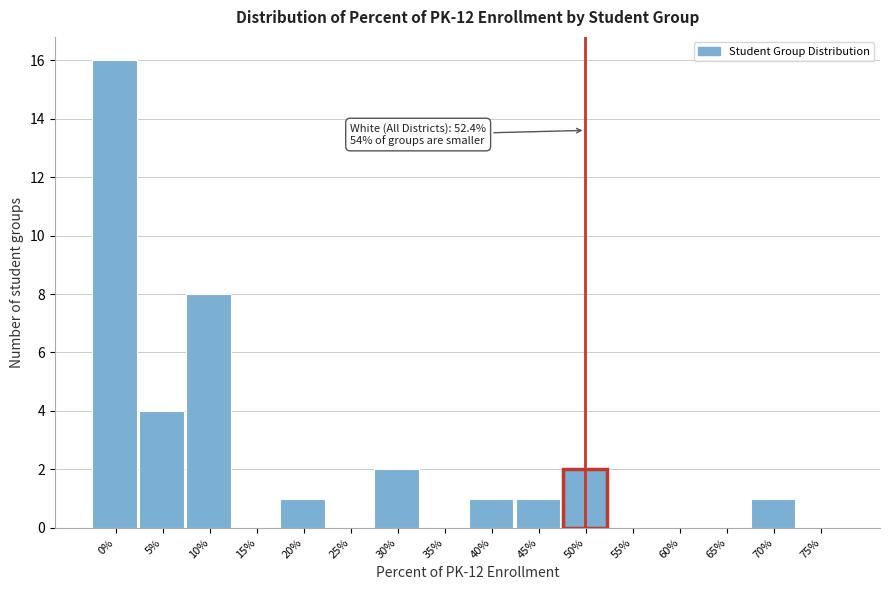

Reading left to right, list all the values displayed in this chart.

0%=16	5%=4	10%=8	15%=0	20%=1	25%=0	30%=2	35%=0	40%=1	45%=1	50%=2	55%=0	60%=0	65%=0	70%=1	75%=0